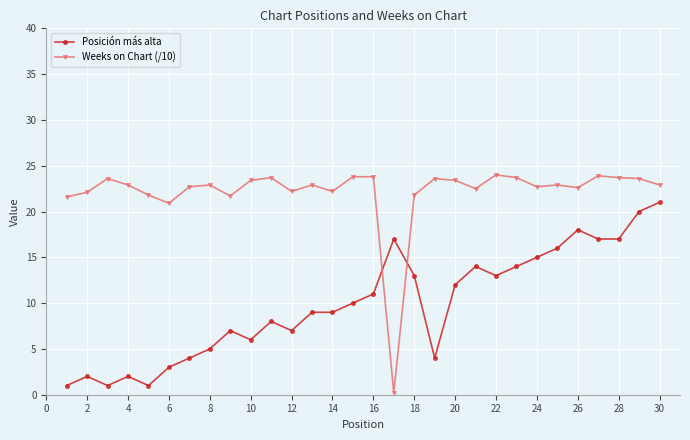

True or false: Weeks on Chart (/10) has more than 0 points higher than both neighbors.

True